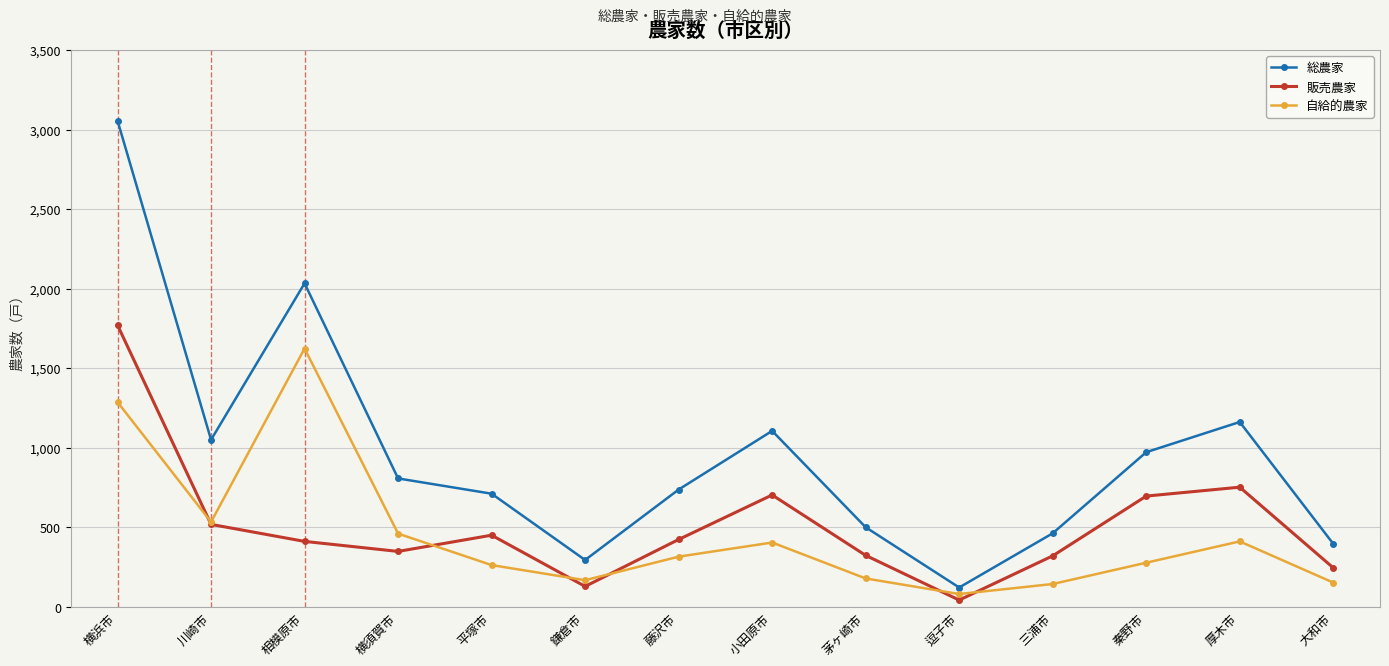

The 総農家 series shows 60 at 鎌倉市. True or false?

False